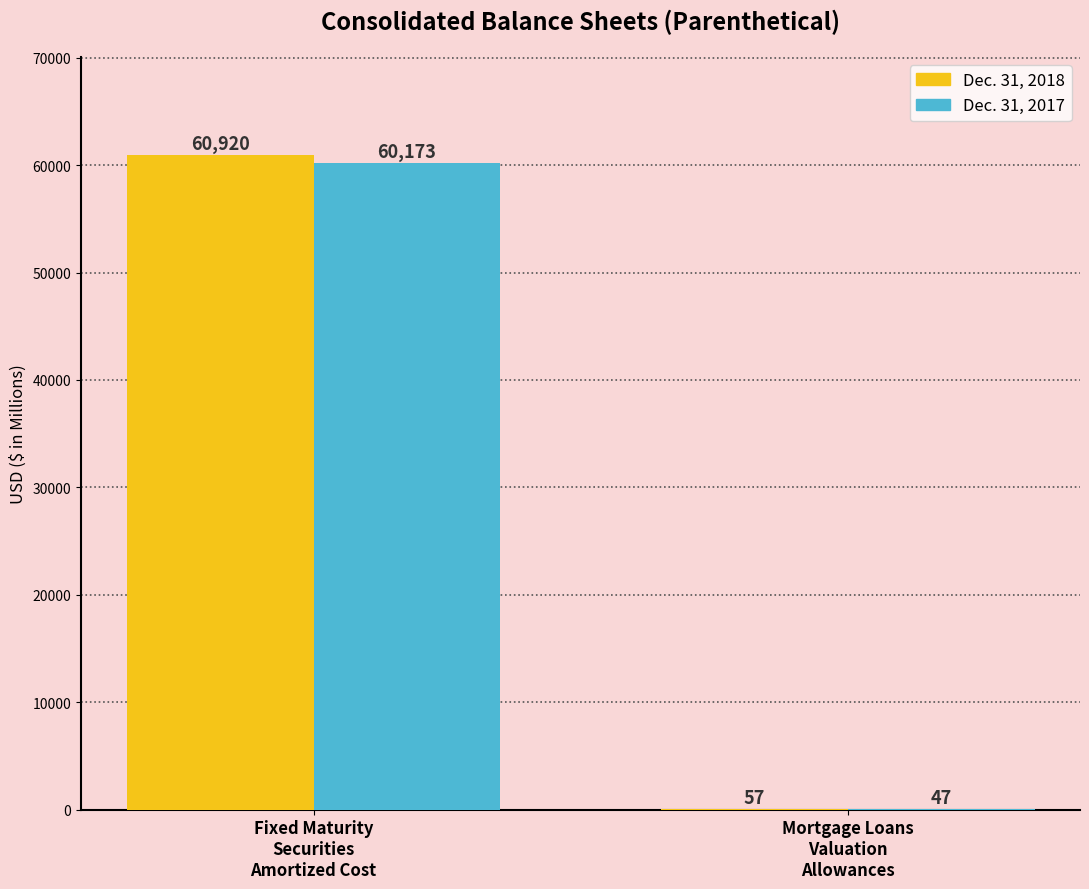

What is the sum of all Dec. 31, 2018 values?

60977